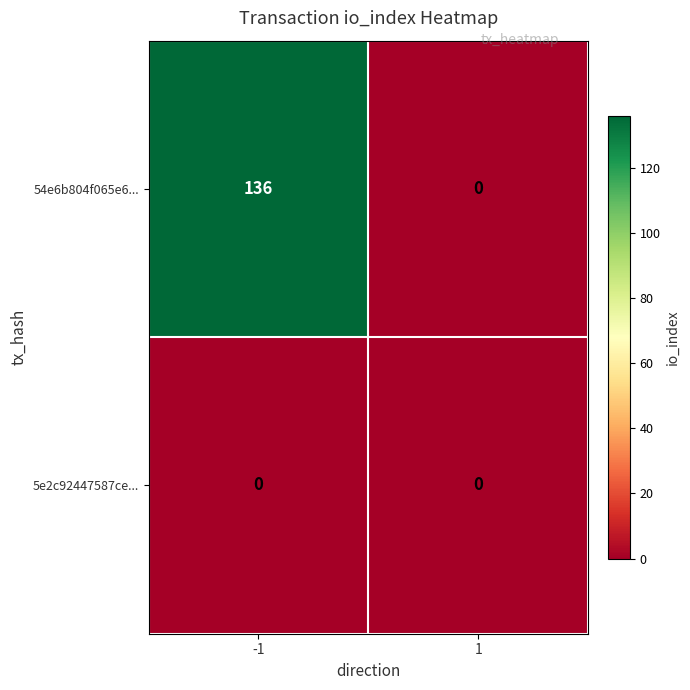

Rank the categories by 54e6b804f065e6... value from highest to lowest.

-1, 1